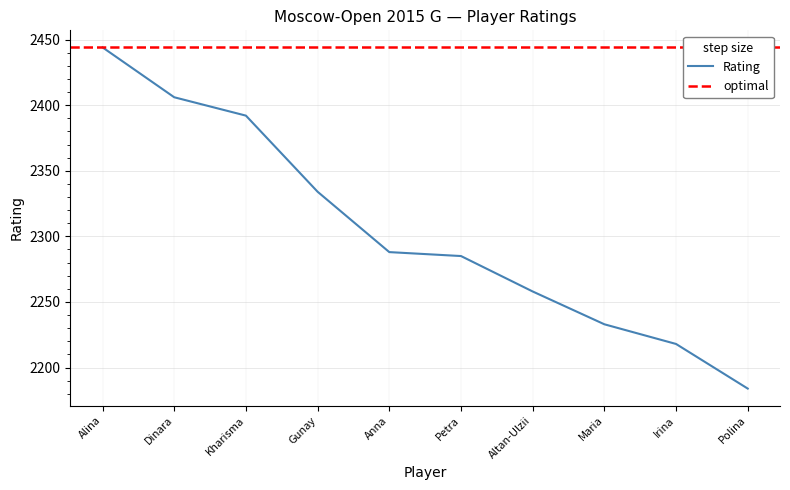

True or false: Rating has a value of 2184 at Polina.

True